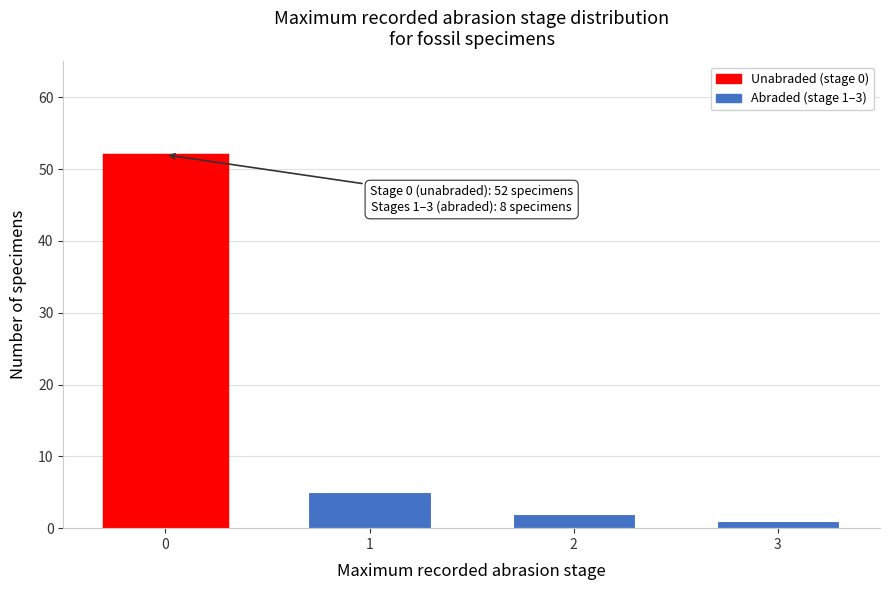

Reading left to right, list all the values displayed in this chart.

52	5	2	1